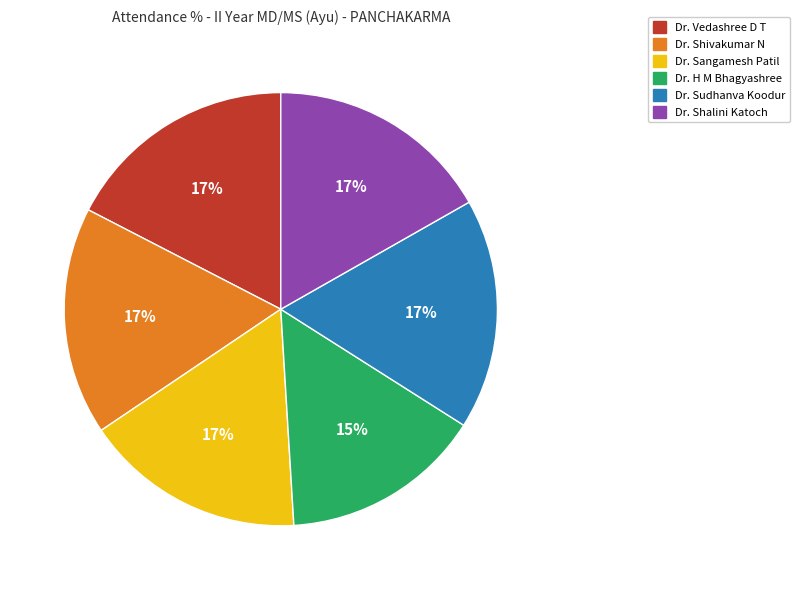

Does any single category account for the majority?

No